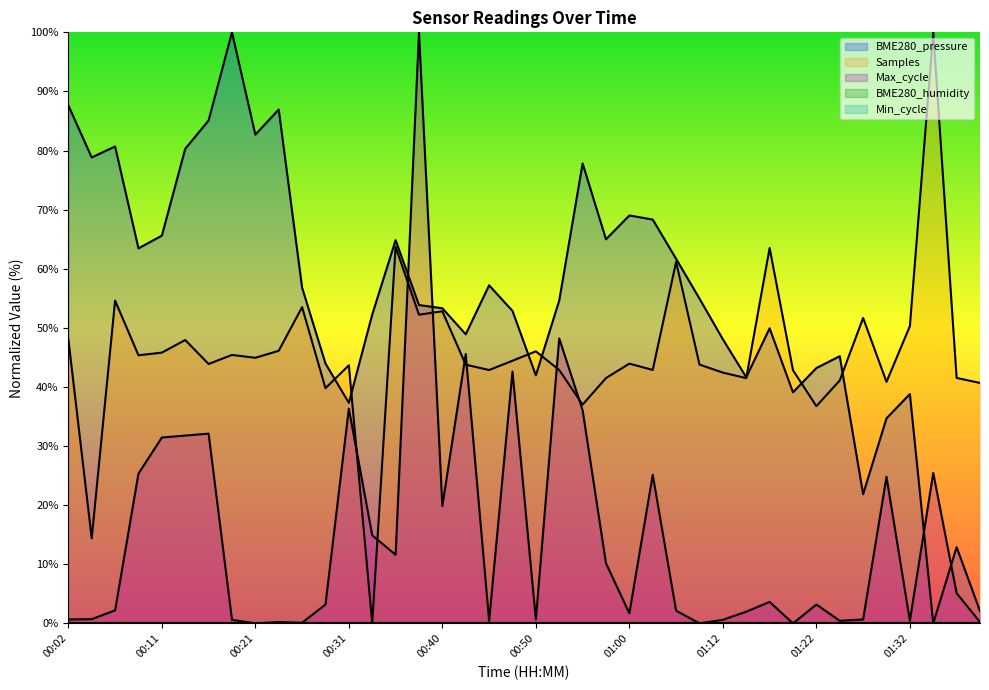

What is the label of the 7th point from the right?

01:24